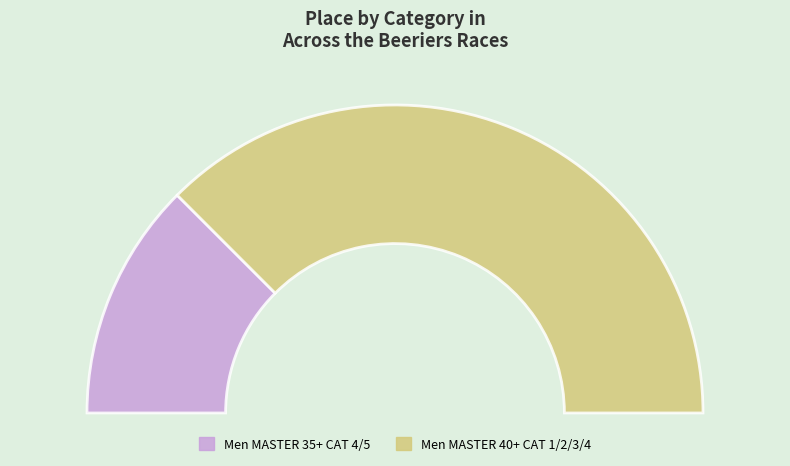

Rank the categories by value from highest to lowest.

Men MASTER 40+ CAT 1/2/3/4, Men MASTER 35+ CAT 4/5